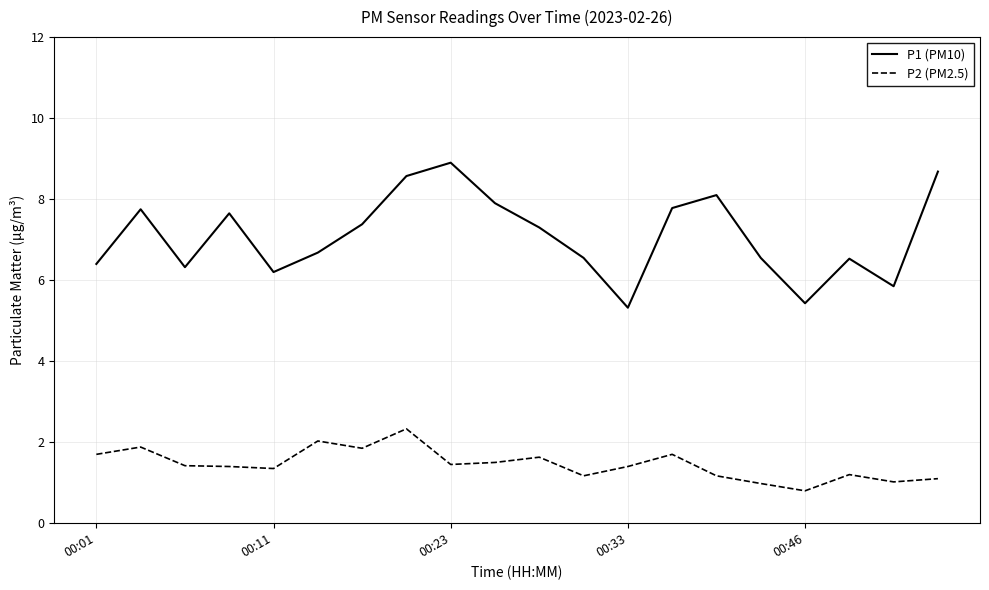

How many categories are shown in the chart?

20